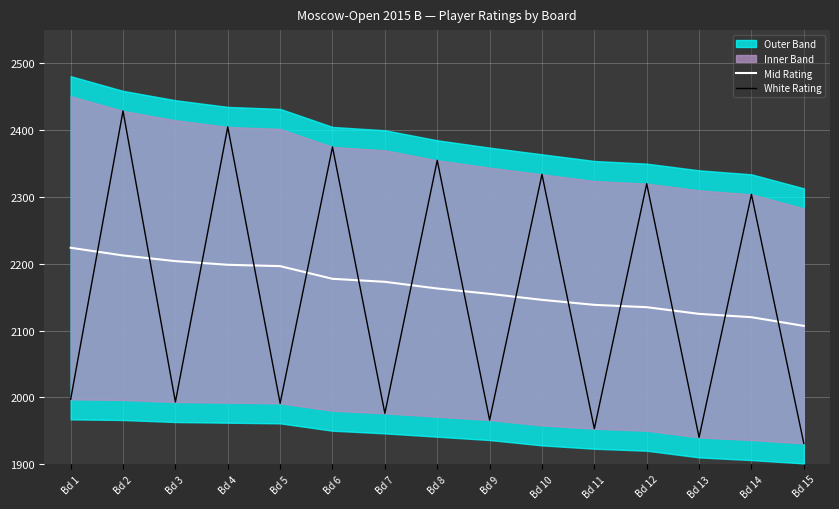

What is the average value of the White Rating series?

2151.3